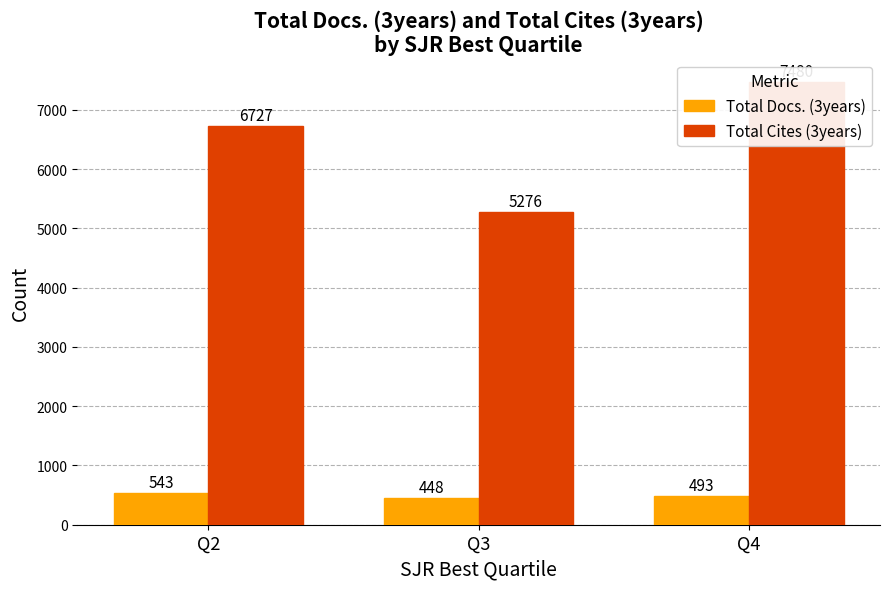

What value does the Total Cites (3years) series have at Q4?

7480